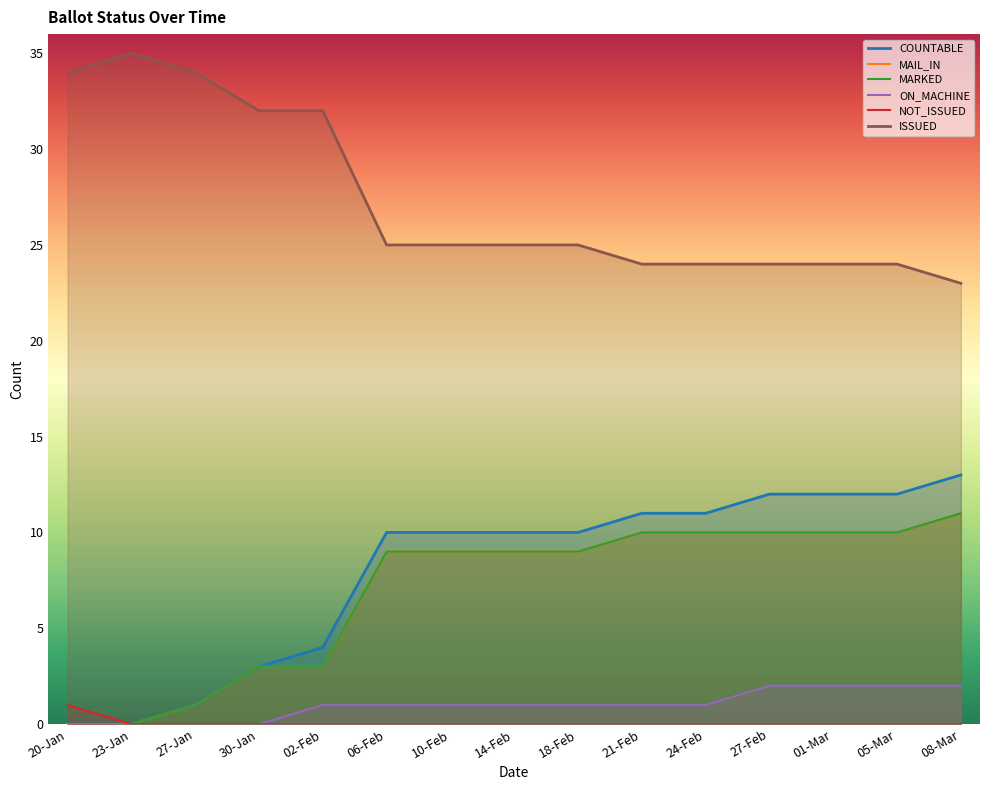

True or false: ON_MACHINE and ISSUED cross at least once.

False